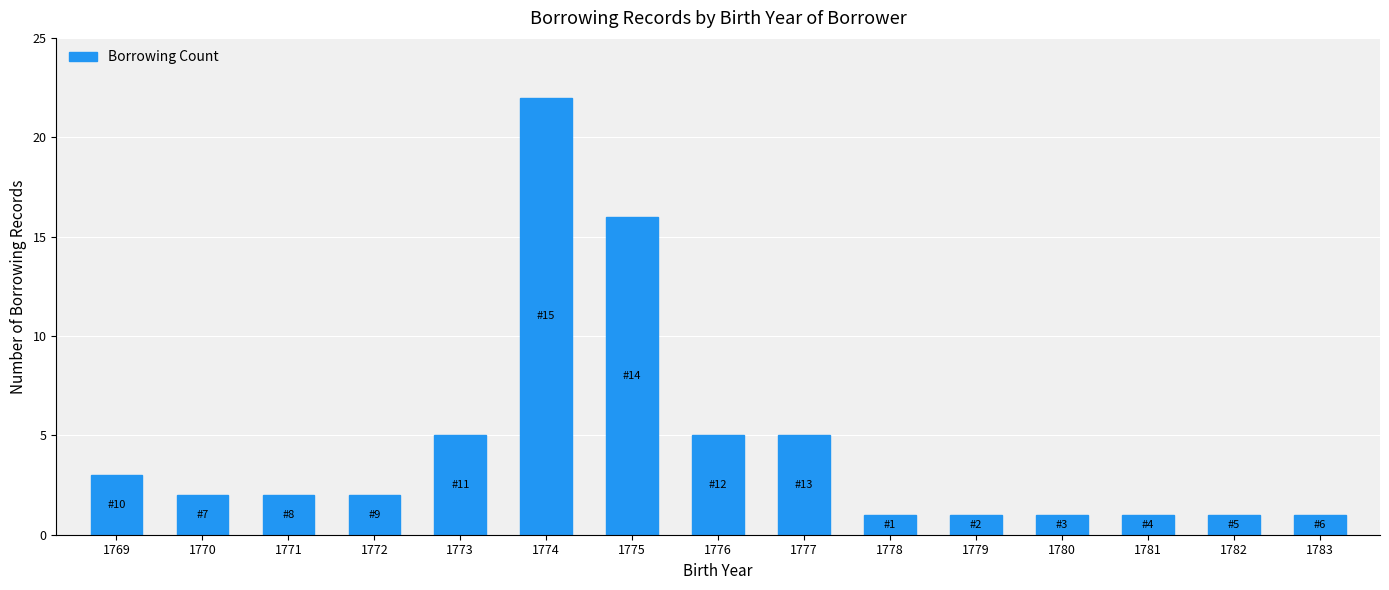

Reading right to left, list all the values displayed in this chart.

1	1	1	1	1	1	5	5	16	22	5	2	2	2	3